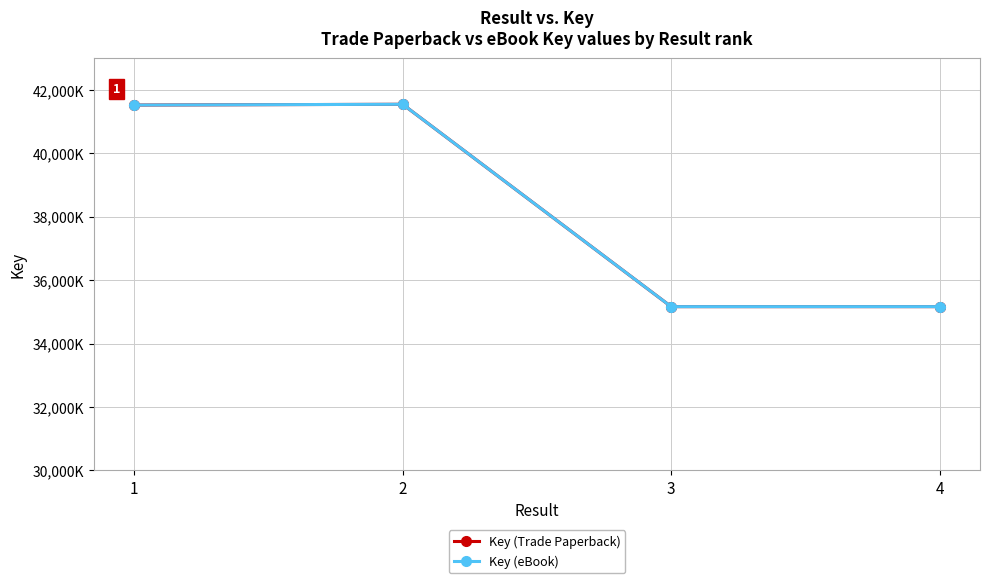

Does the chart have visible grid lines?

Yes